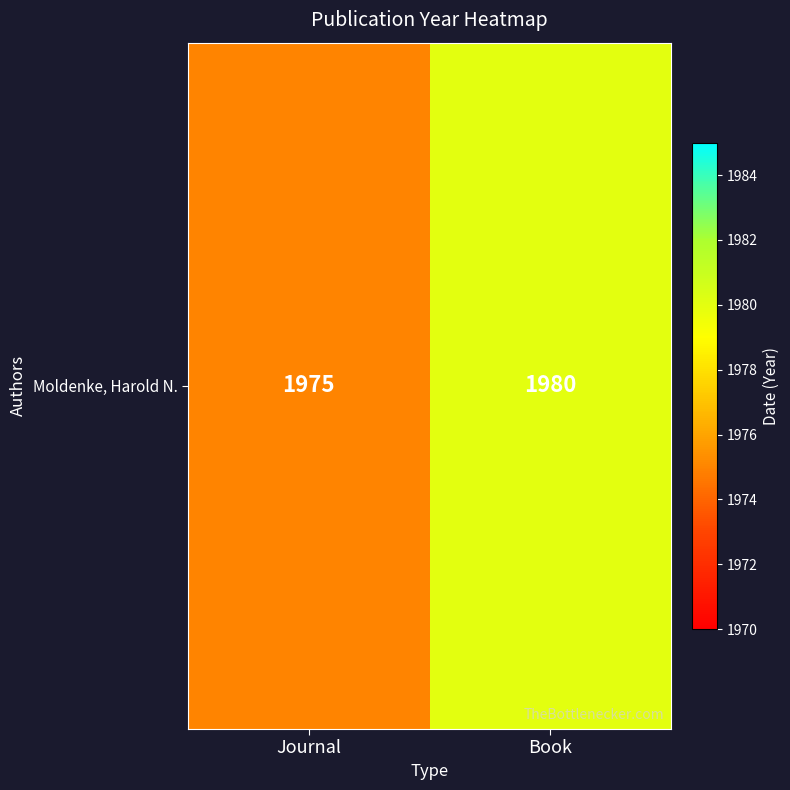

Approximately how many times larger is the value at Book compared to Journal?

1.0